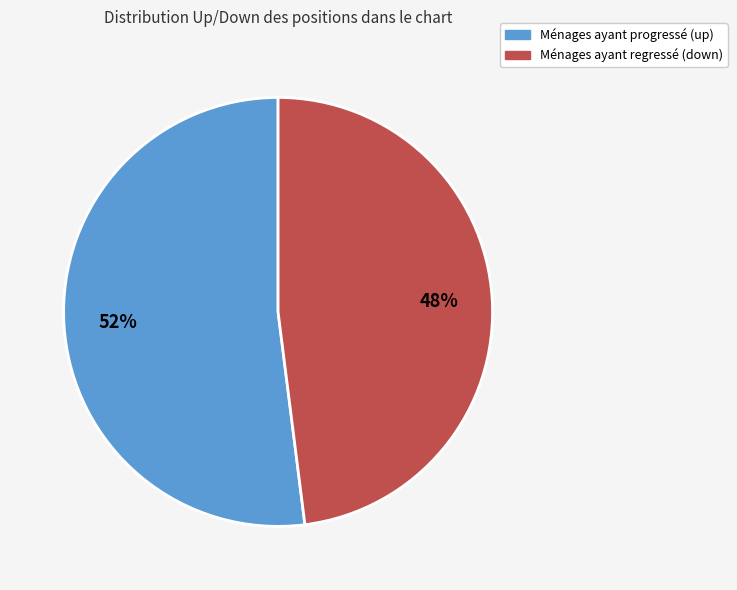

To the nearest percent, what is the difference between the largest and smallest slice percentages?

4%